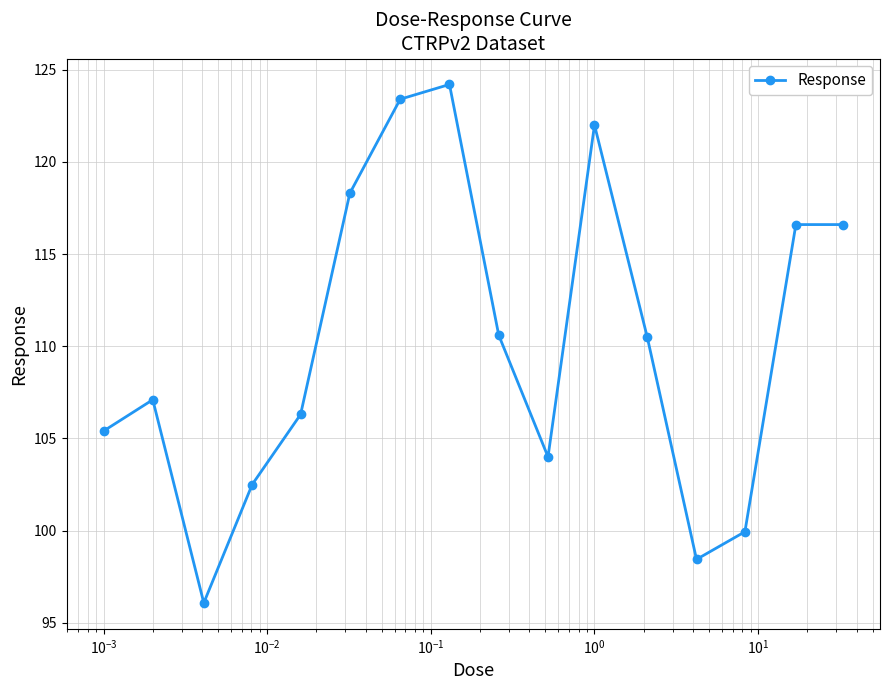

What is the value of the 12th point from the left?

110.5